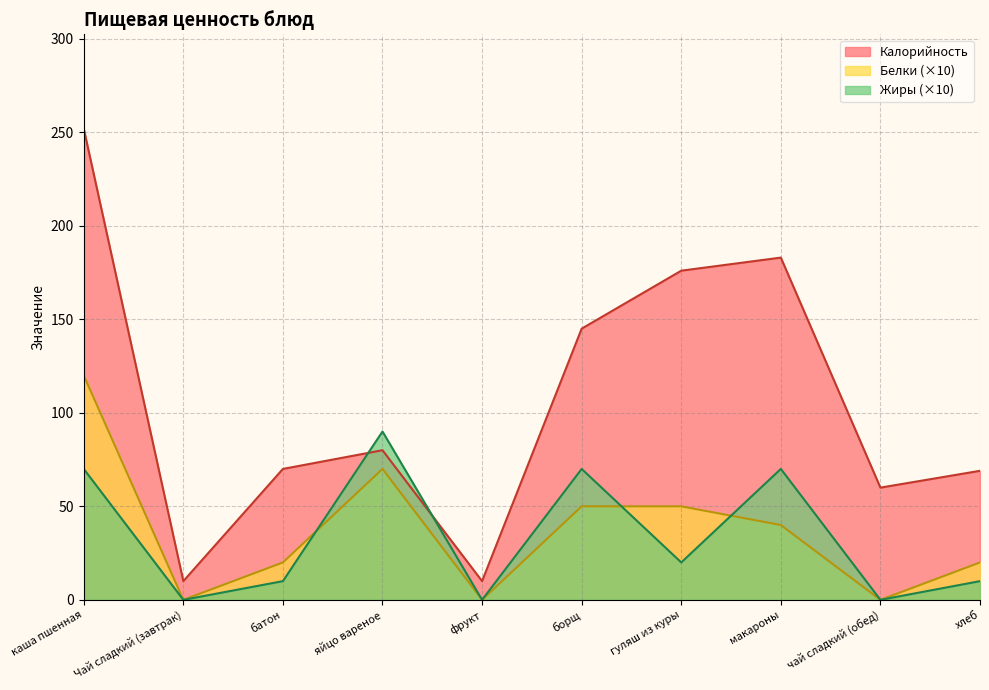

What is the average value of the Жиры series?

34